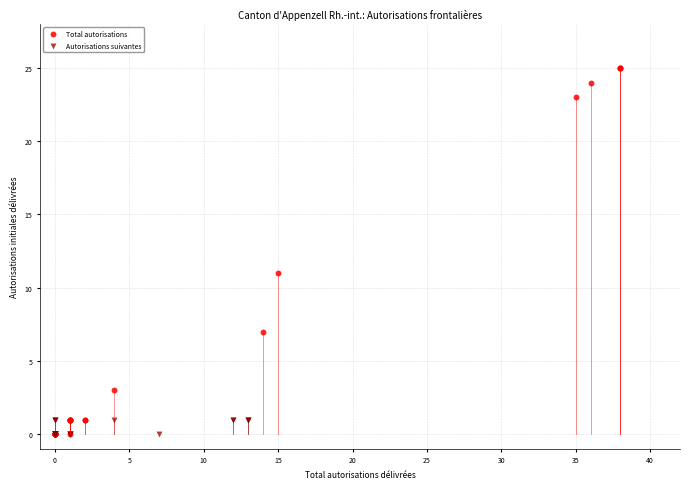

Which series has the widest spread of Y values?

Total autorisations